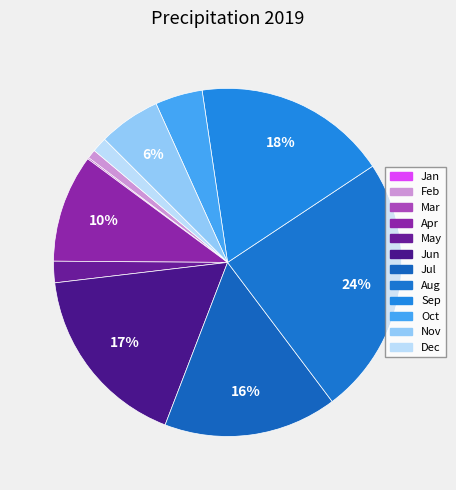

How many segments does this pie chart have?

12